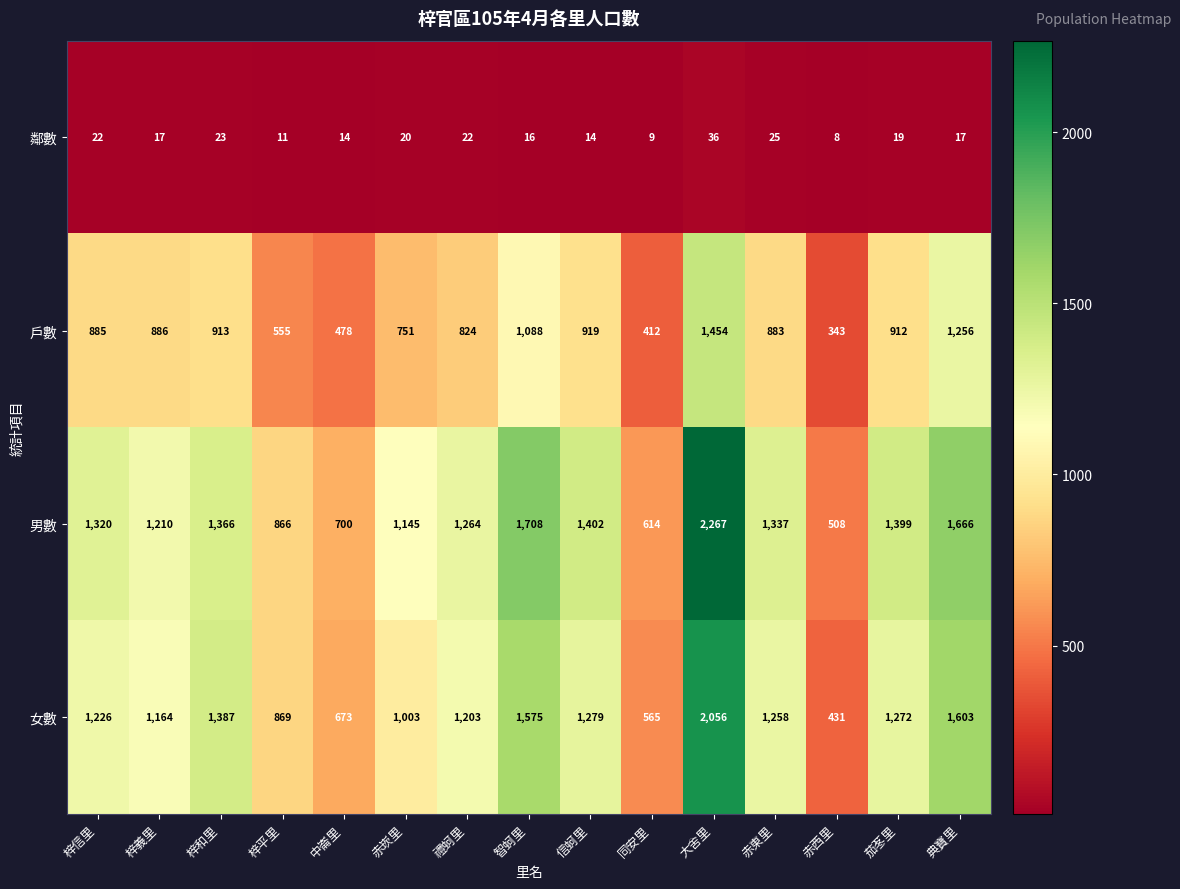

Rank the series by their maximum value, from highest to lowest.

男數, 女數, 戶數, 鄰數